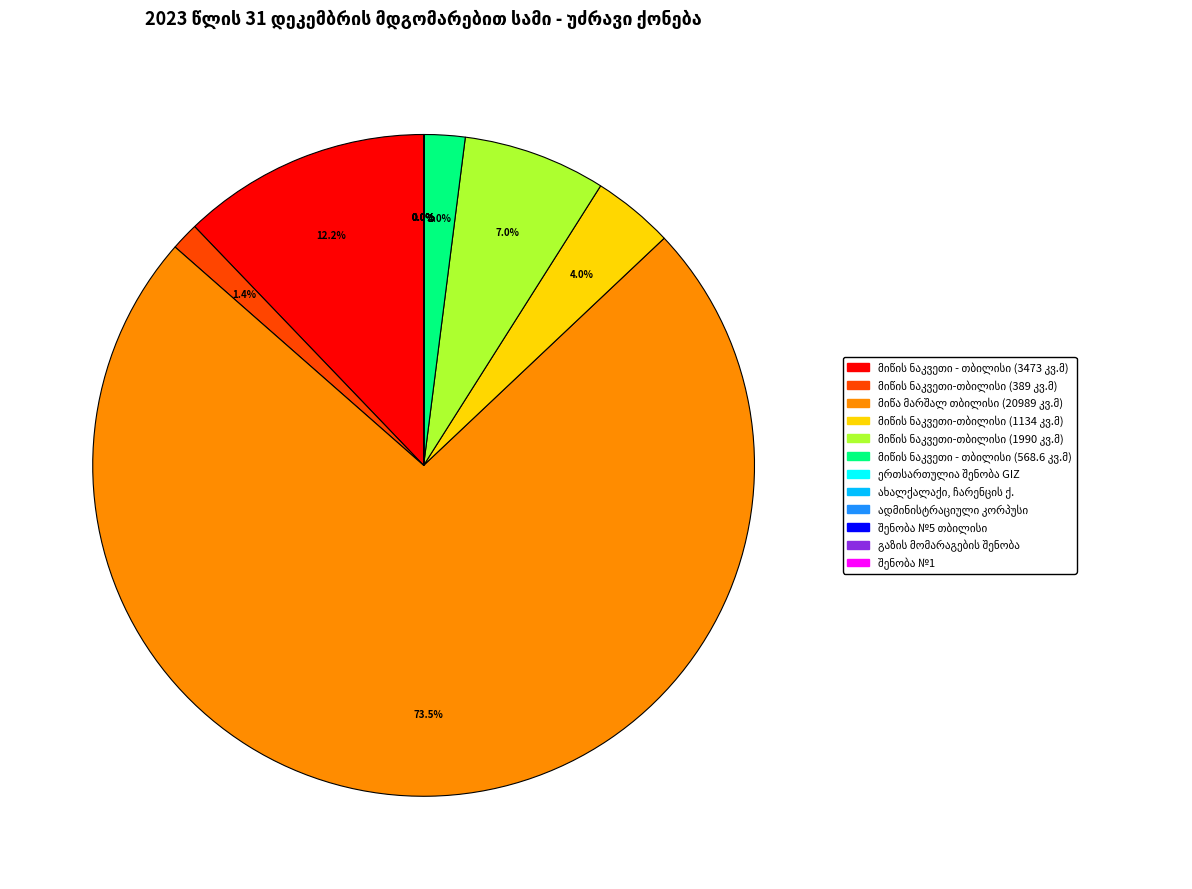

Does any single category account for the majority?

Yes